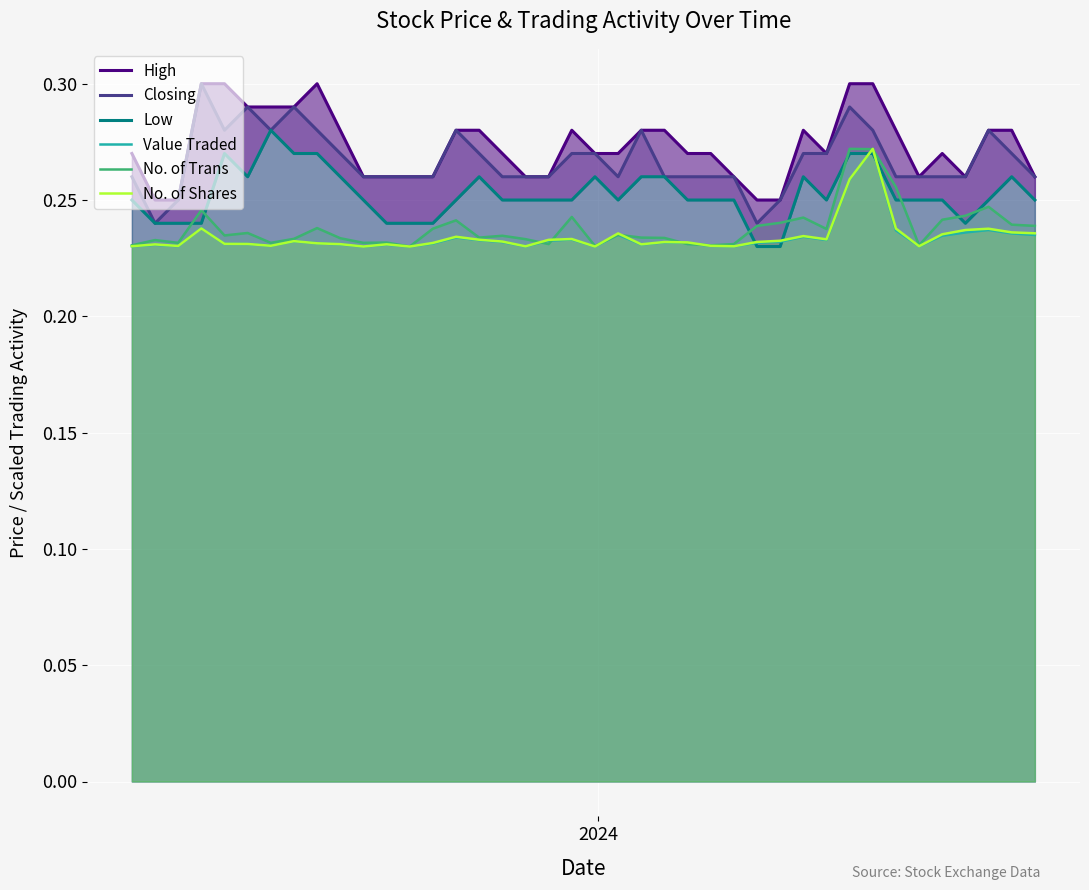

True or false: Low and Closing cross at least once.

False